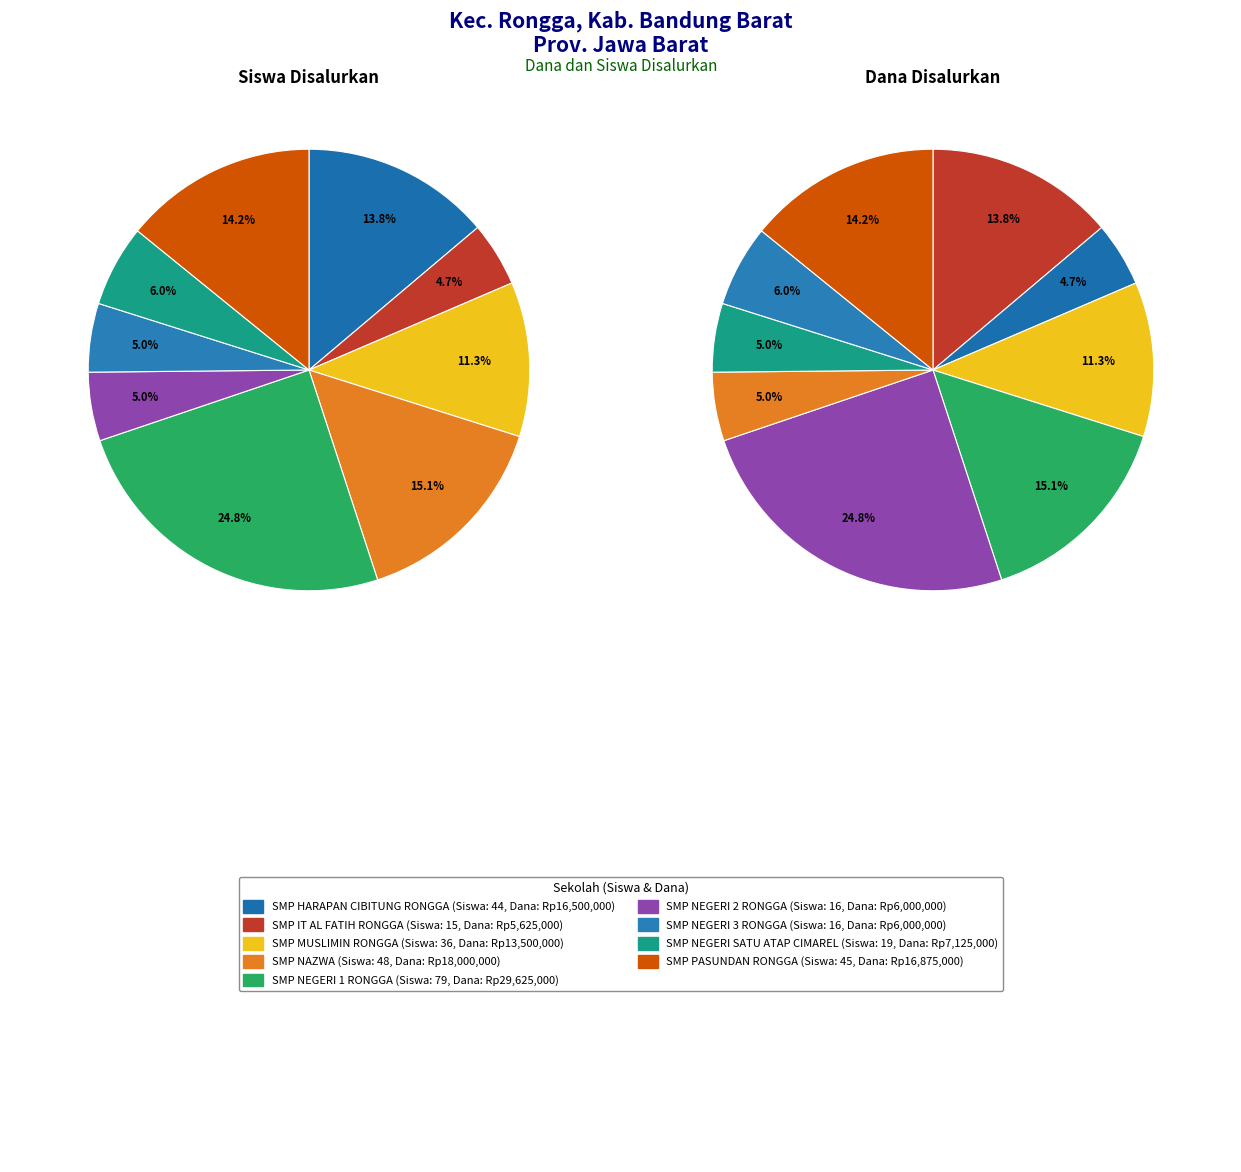

What is the spread (max minus min) of values at 2?

13499964